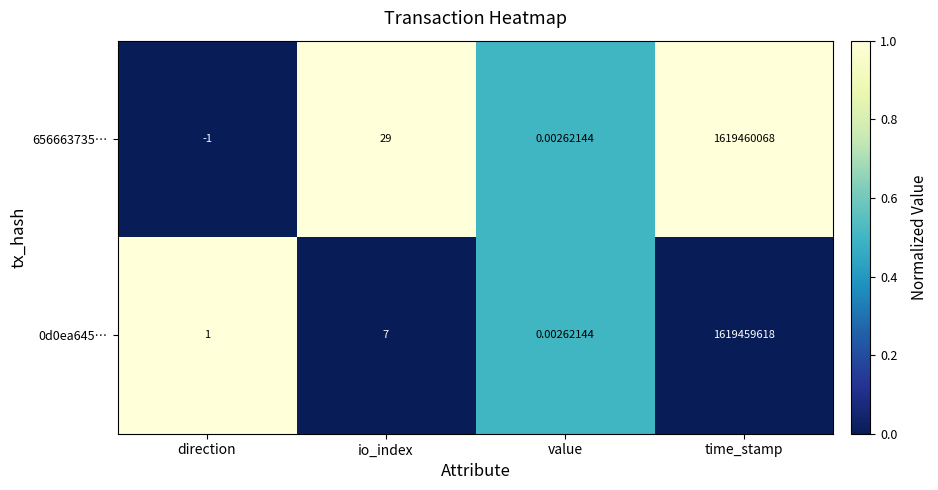

Which category has the lowest value across all series?

direction